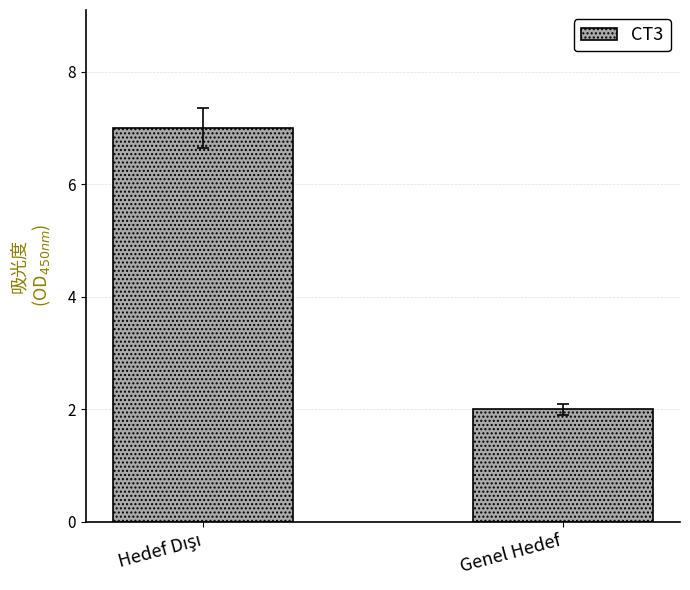

Where is the data nearest to the value 4?

Genel Hedef